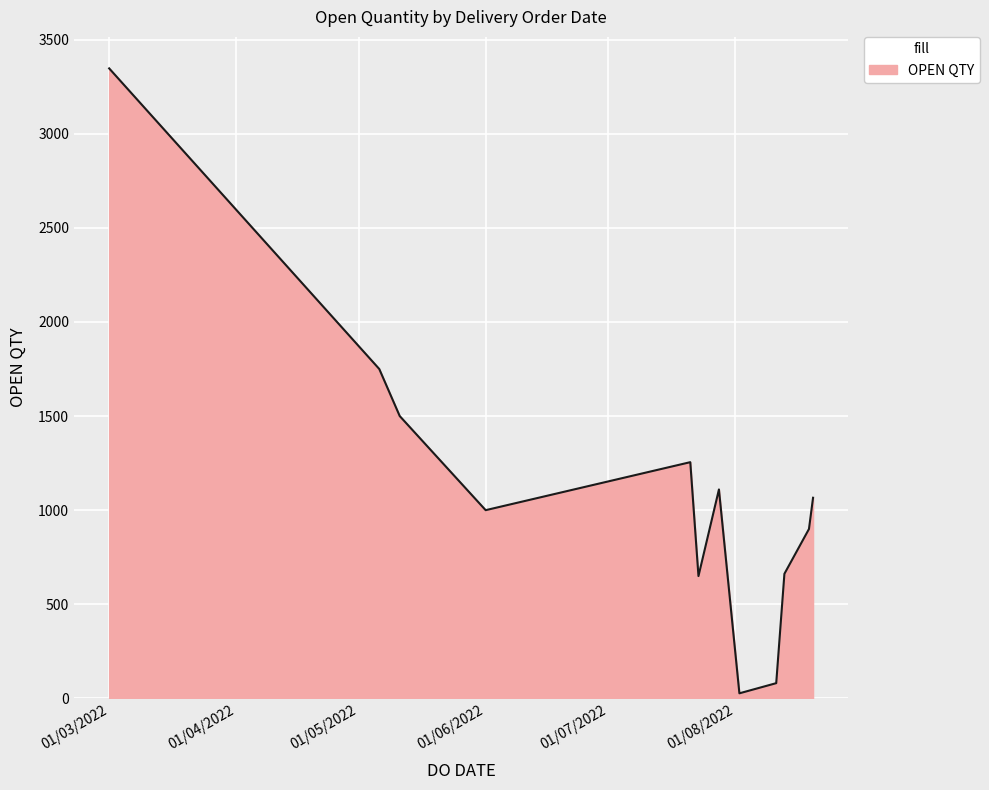

What is the greatest value displayed?

3347